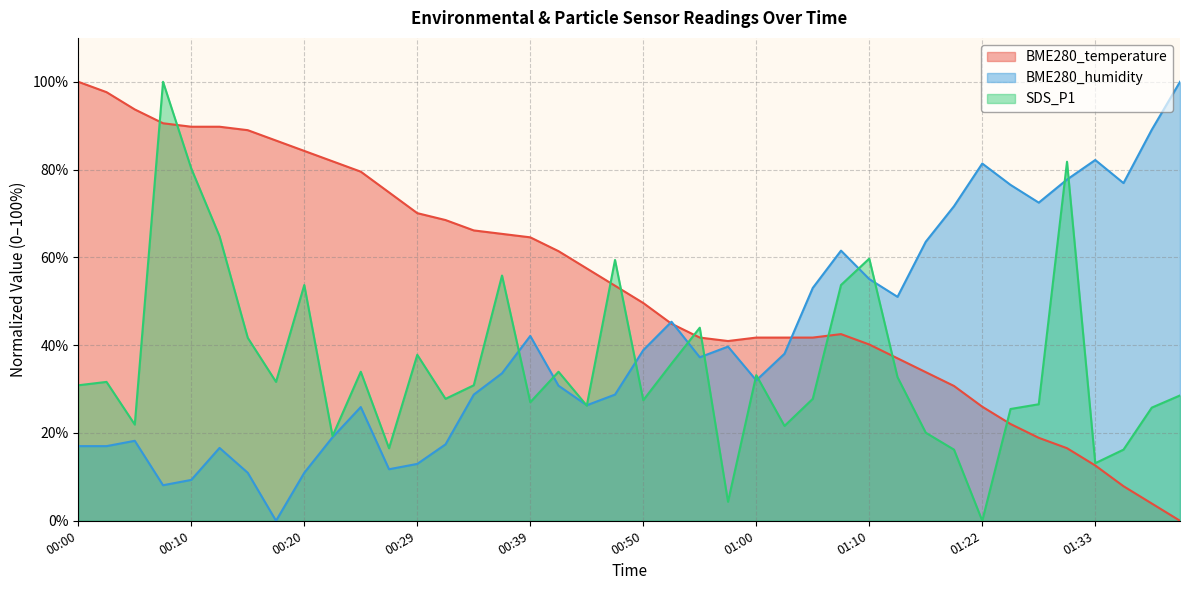

The SDS_P1 series shows 12.7 at 00:22. True or false?

False